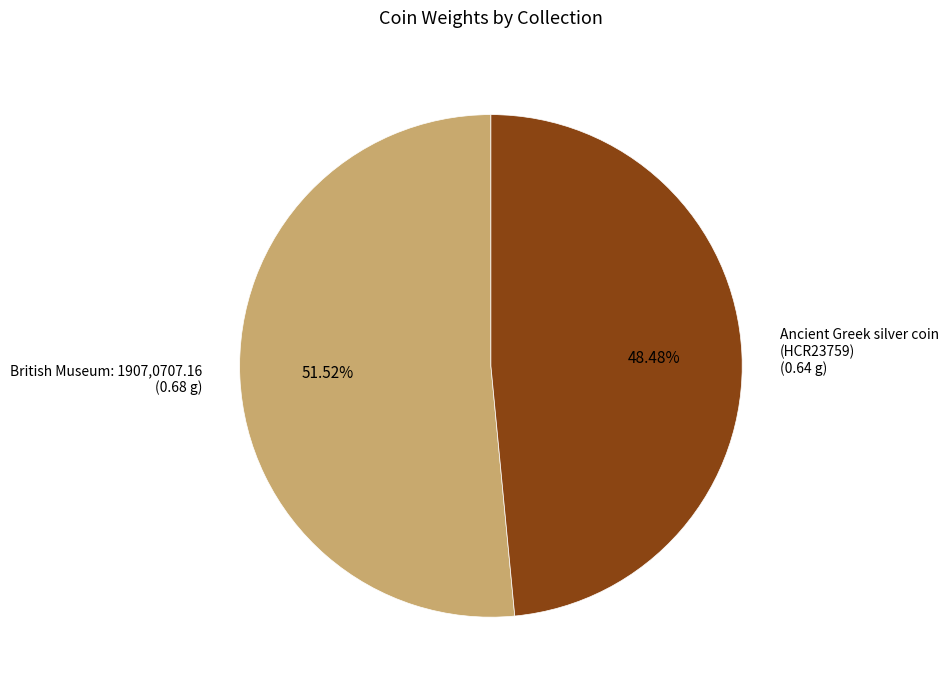

How many slices are in this pie chart?

2